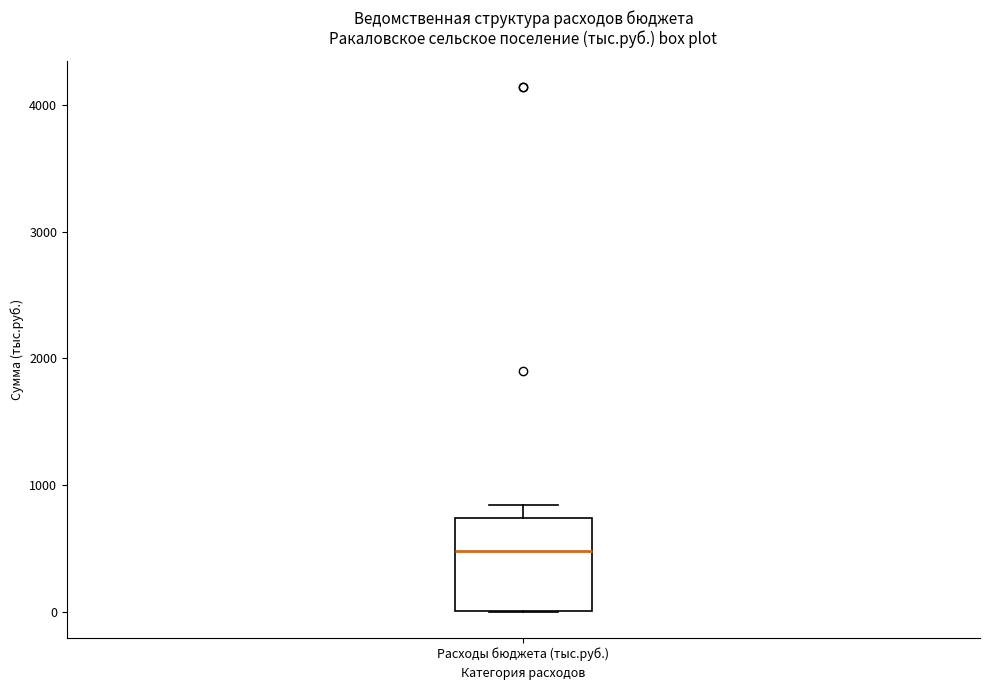

Where does the median line of the box for Расходы бюджета (тыс.руб.) sit on the y-axis? The values are not printed on the chart, so give them approximately, as read against the axis.

500